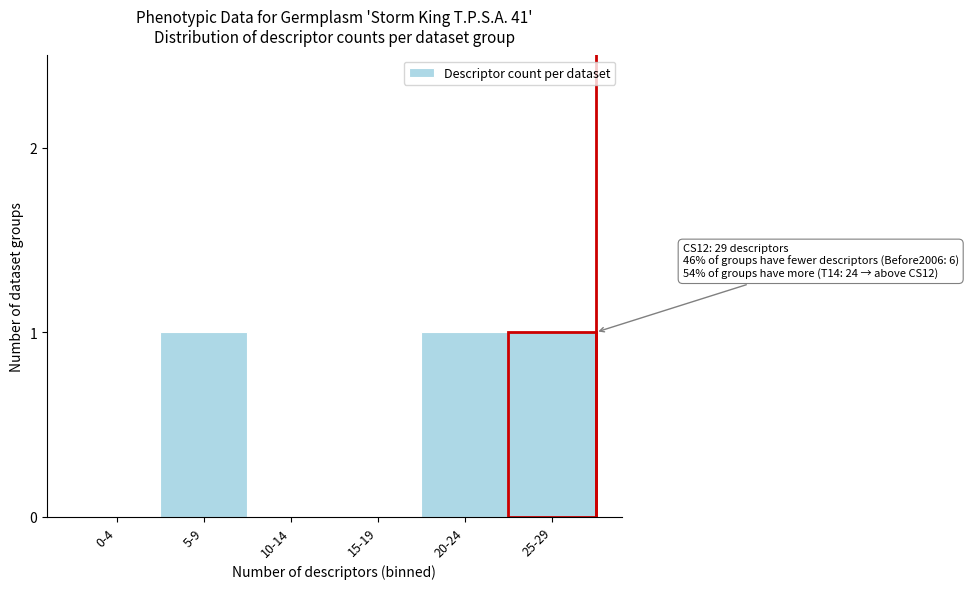

Reading right to left, transcribe all the data shown in this chart.

25-29=1	20-24=1	15-19=0	10-14=0	5-9=1	0-4=0